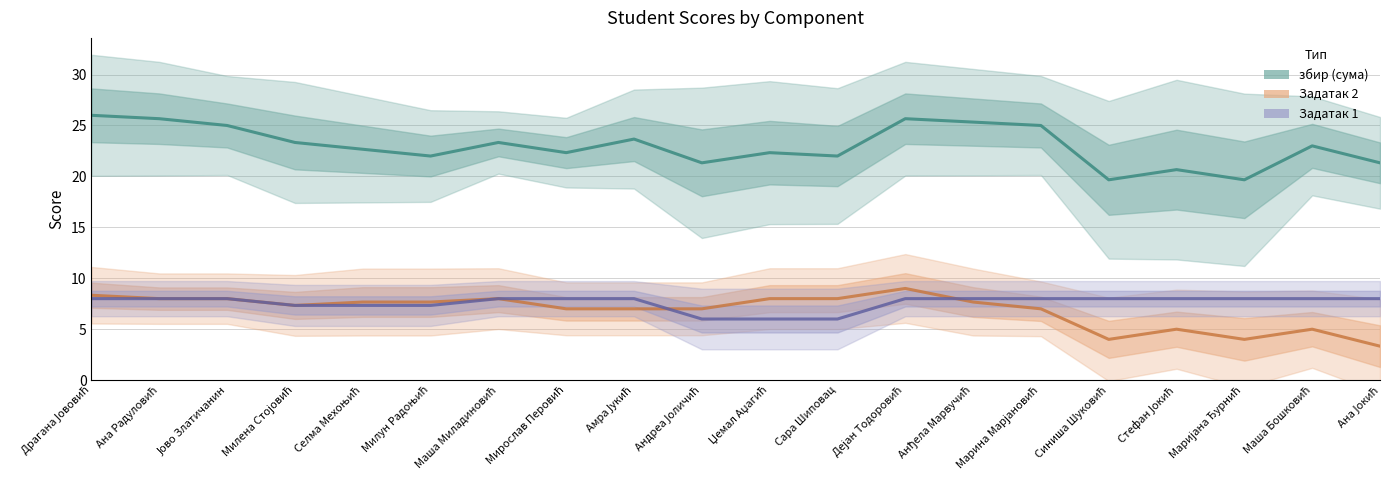

At which label does the data first exceed 23?

Драгана Јововић